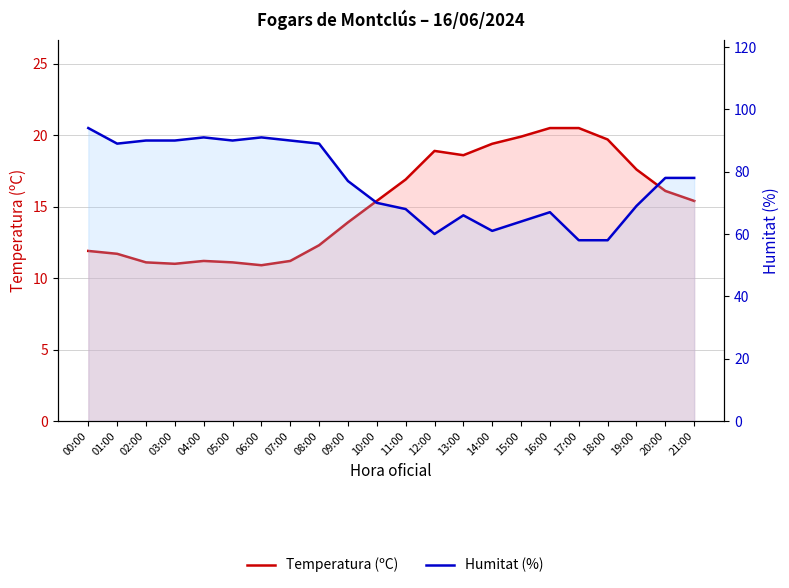

Which label corresponds to the largest value in the chart?

00:00